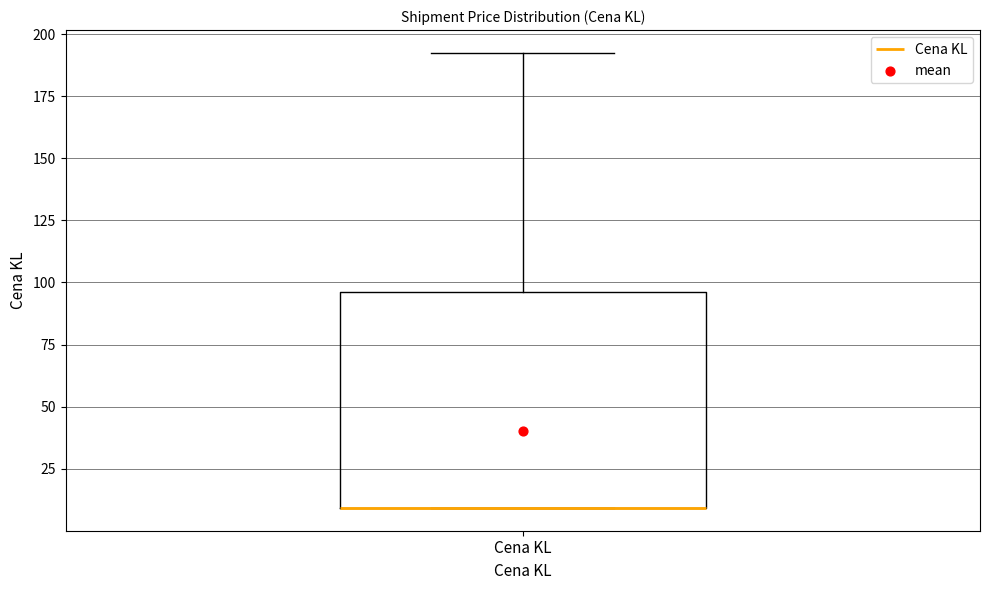

Read this box plot against the y-axis: the position of the median line, the range covered by the box, and the ends of both whiskers. The values are not printed on the chart, so give them approximately, as read against the axis.

median 10 (drawn on the box's lower edge), box 10 to 95, whiskers 10 to 190